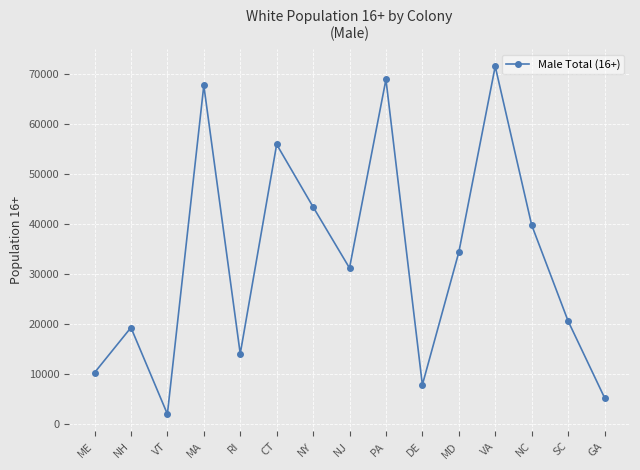

What is the ratio of the value at NC to the value at SC?

1.9